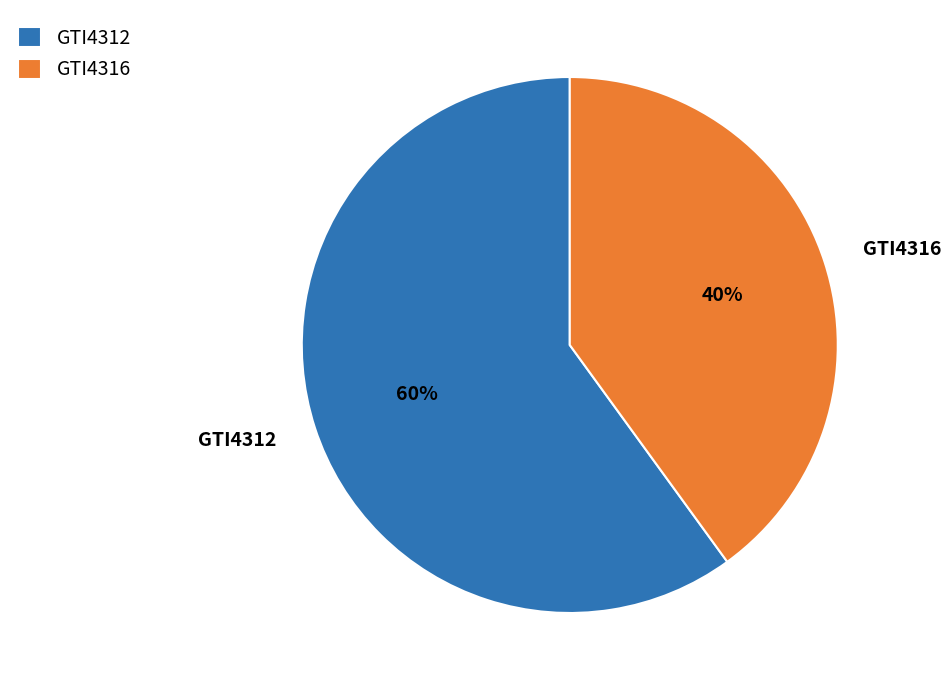

What is the ratio of the value at GTI4312 to the value at GTI4316?

1.5